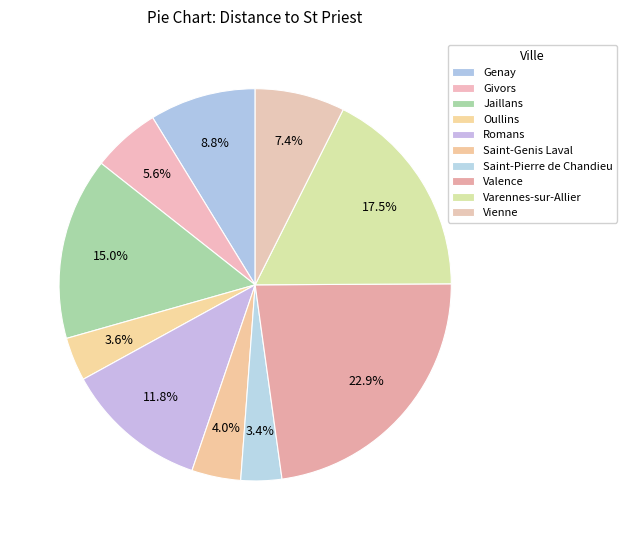

How many slices are in this pie chart?

10